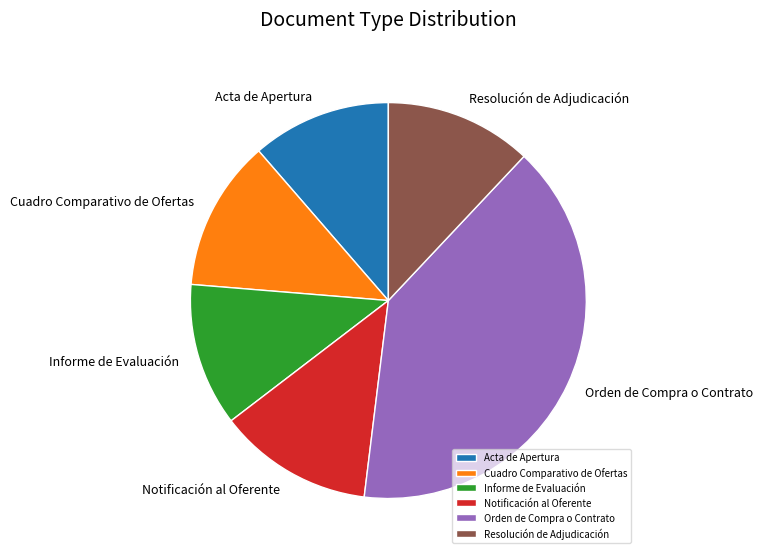

Combined, do Acta de Apertura and Informe de Evaluación account for over 50%?

No